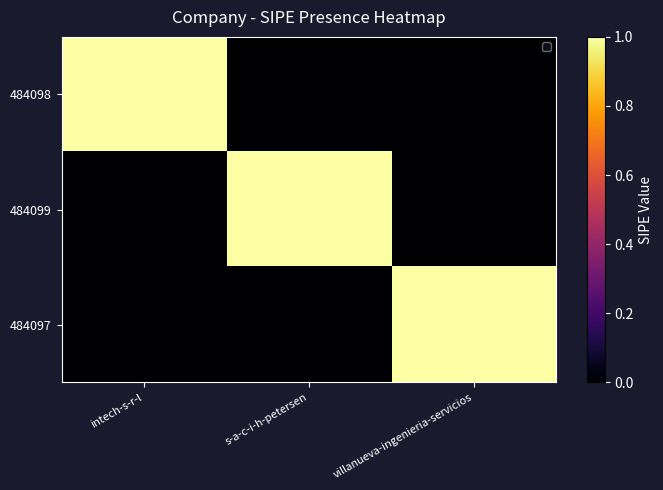

Which has a higher value, intech-s-r-l or s-a-c-i-h-petersen?

intech-s-r-l